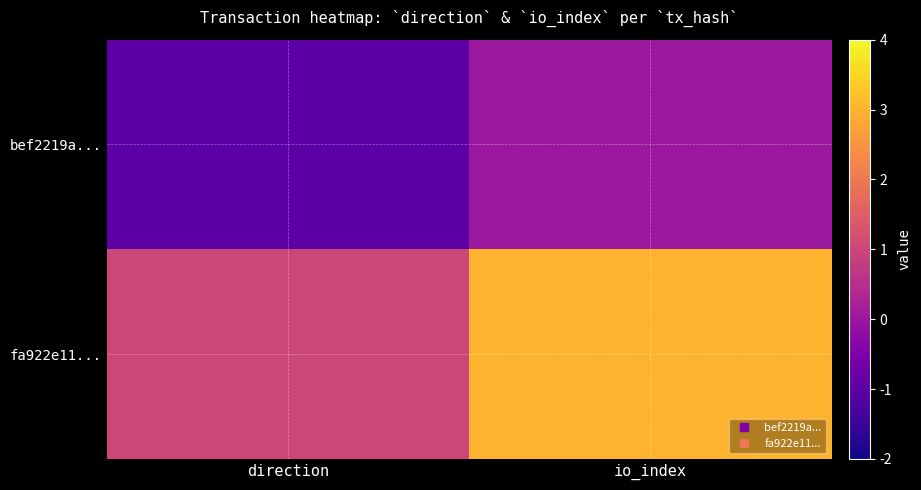

How many categories are shown in the chart?

2